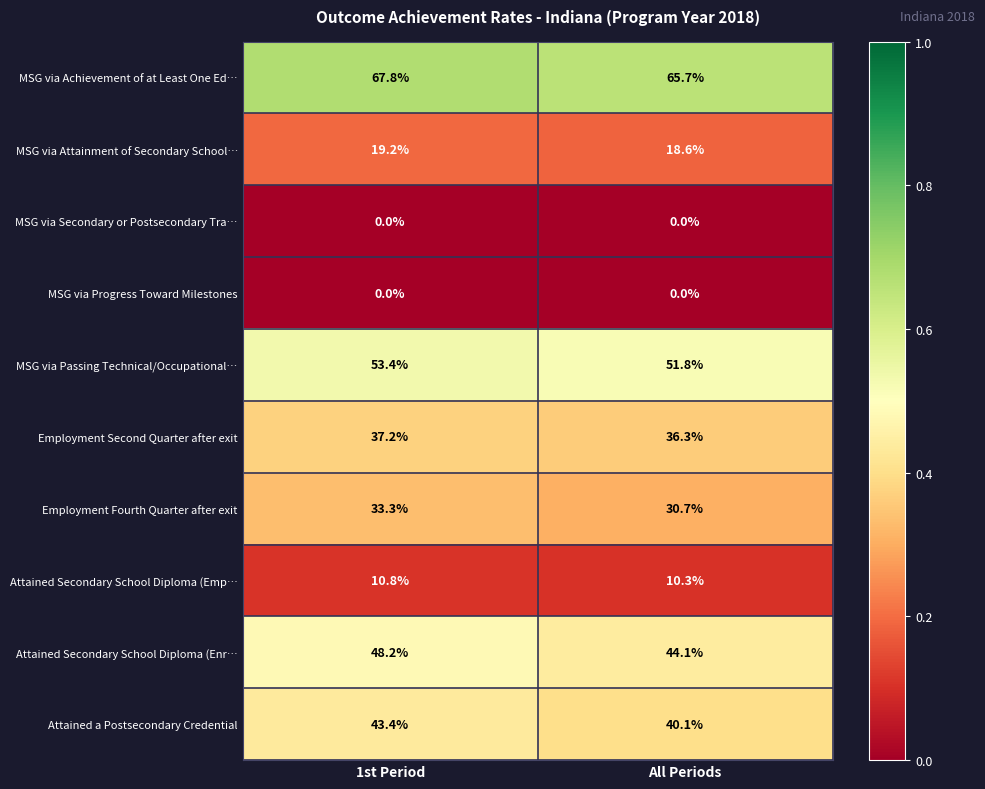

True or false: Attained Secondary School Diploma (Enr… has a value of 48.2 at 1st Period.

True